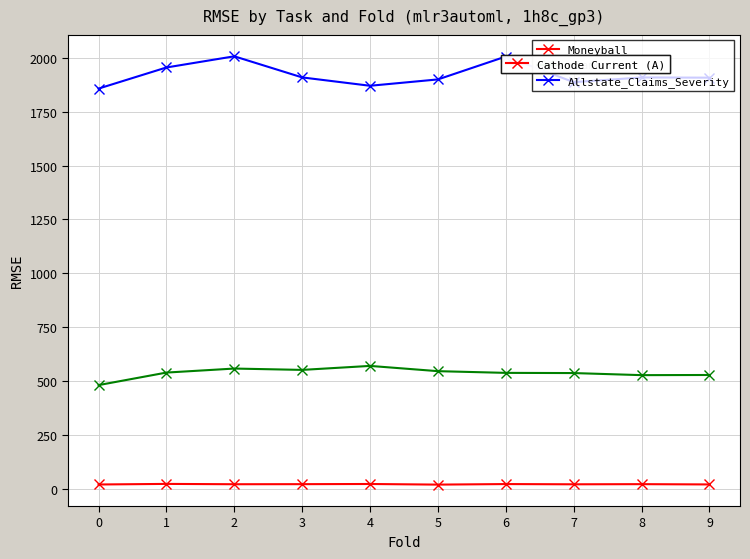

What is the maximum value shown in the chart?

2005.9